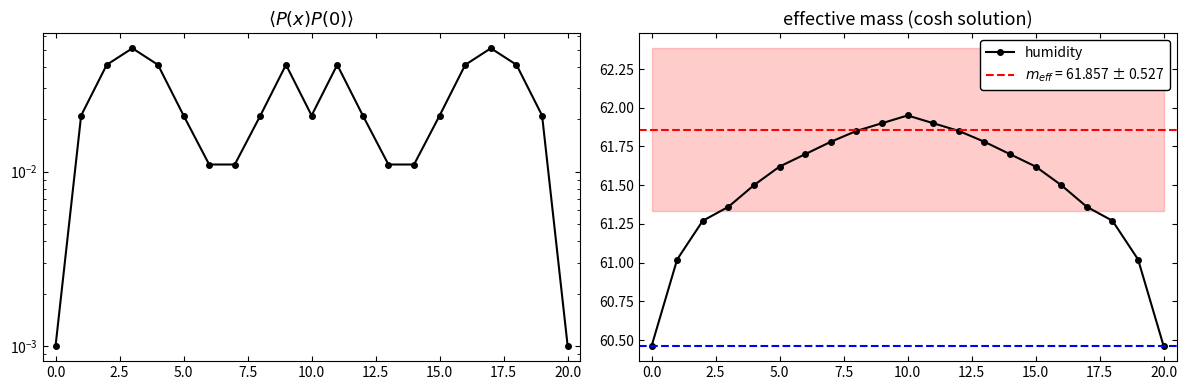

Where is the first local maximum for humidity?

10.0